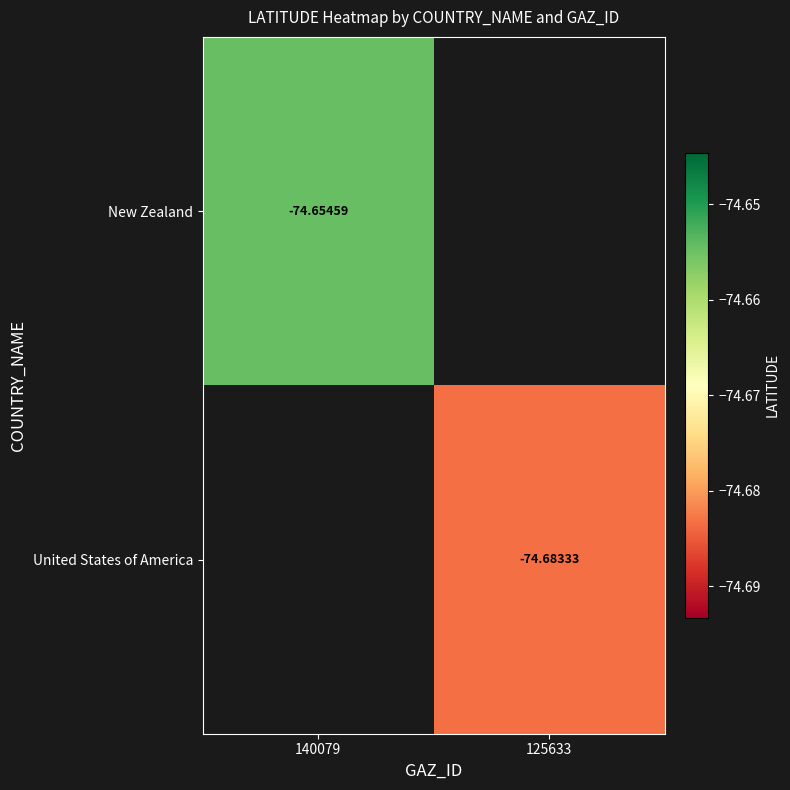

What is the maximum value shown in the chart?

-74.7